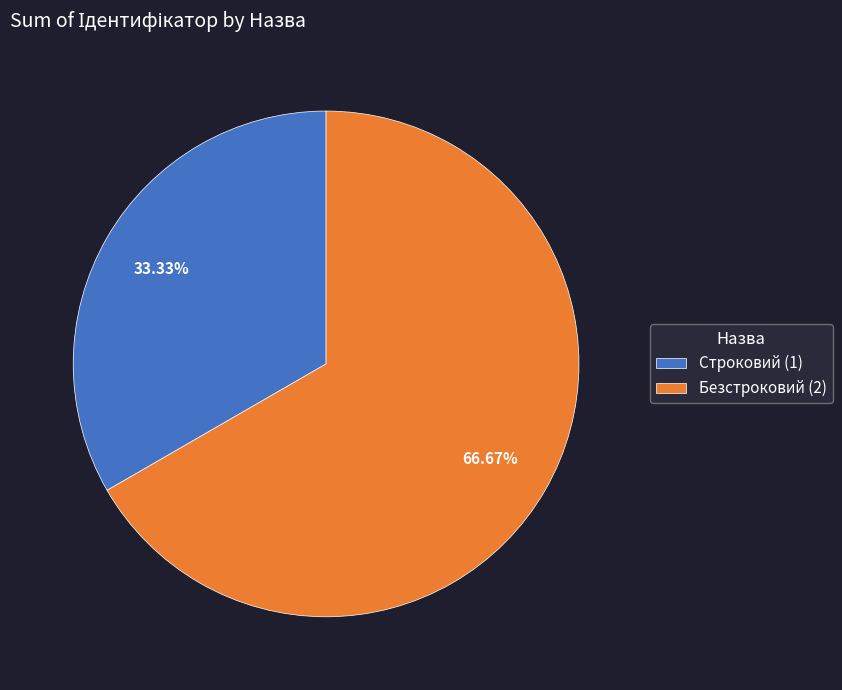

What is the smallest slice in the pie chart?

Строковий